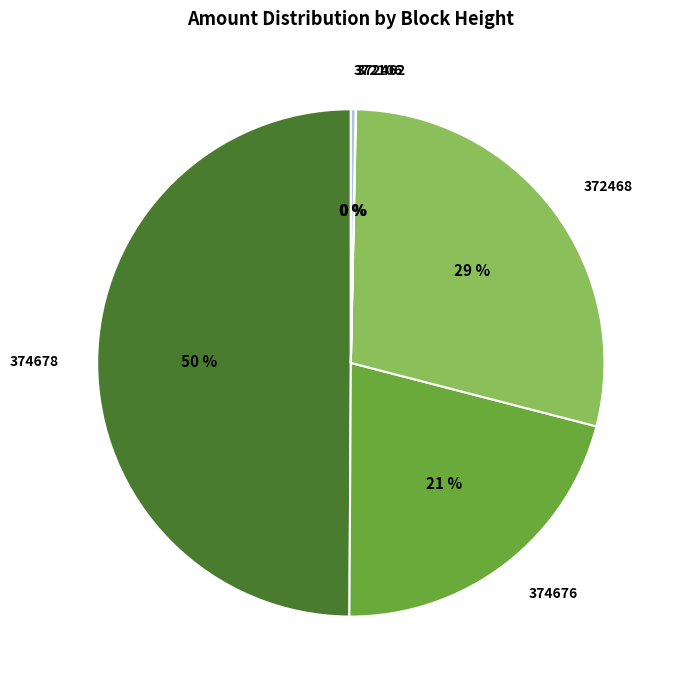

To the nearest percent, what portion does 374678 represent?

50%